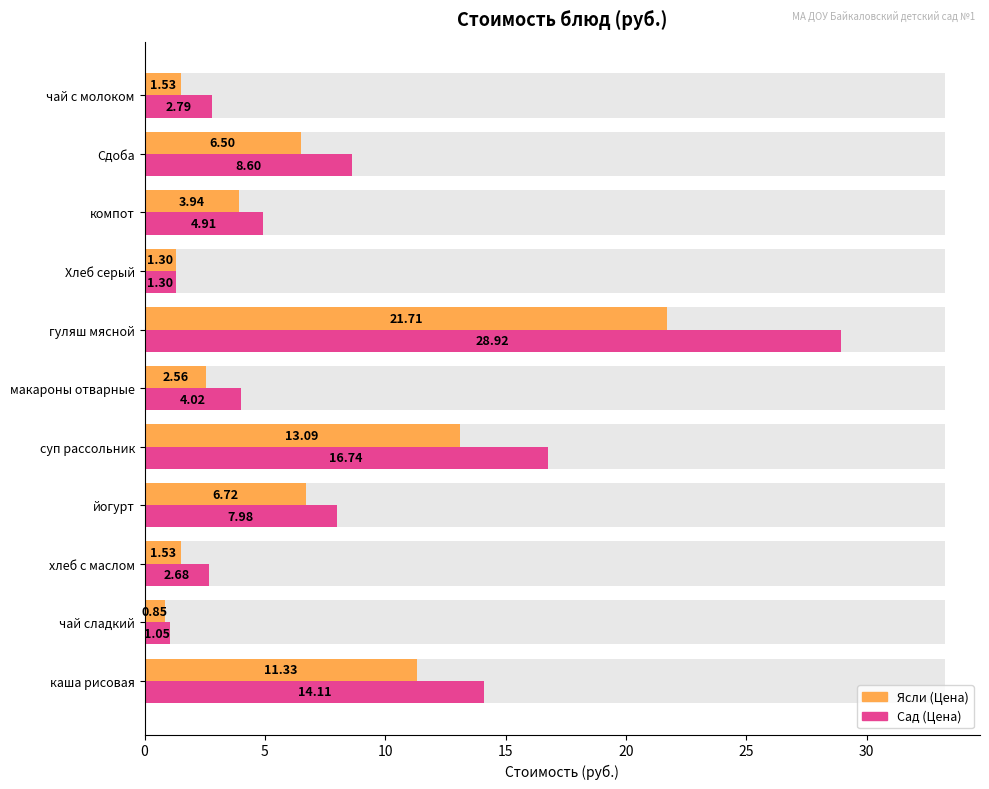

What is the average value of the Ясли (Цена) series?

6.5